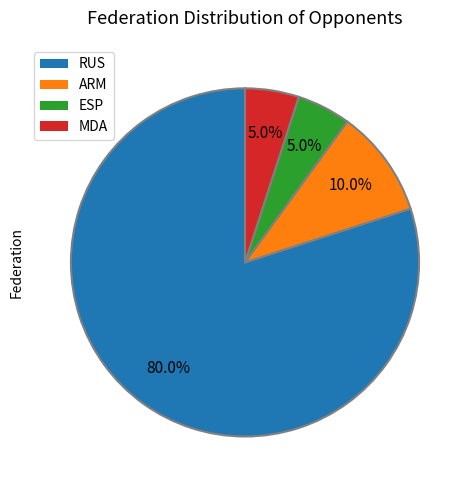

To the nearest percent, what is the difference between the largest and smallest slice percentages?

75%